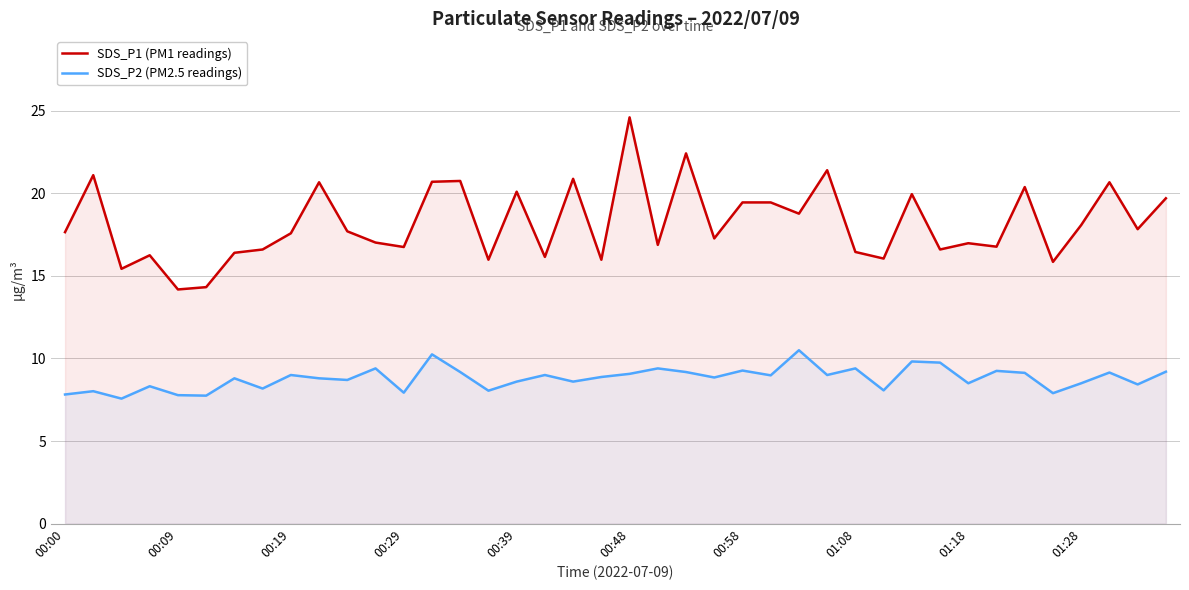

What are all the series names shown in the legend?

SDS_P1 (PM1 readings), SDS_P2 (PM2.5 readings)